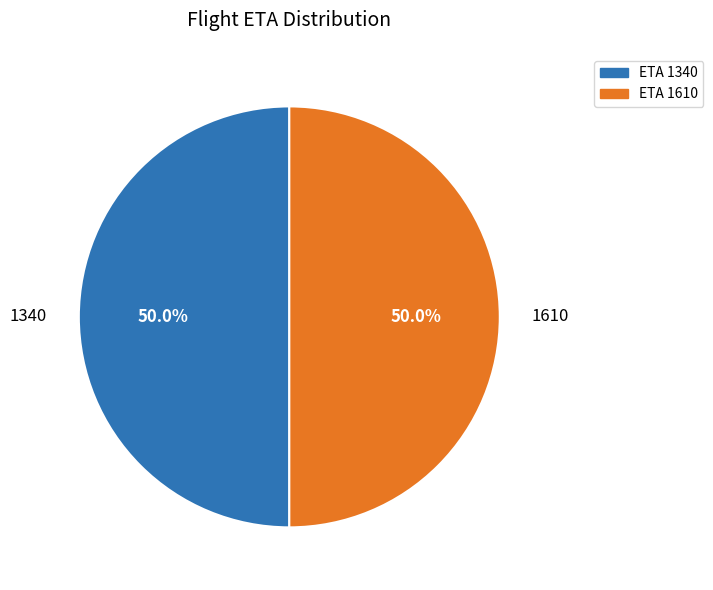

What percentage is NOT represented by 1340?

50.0%